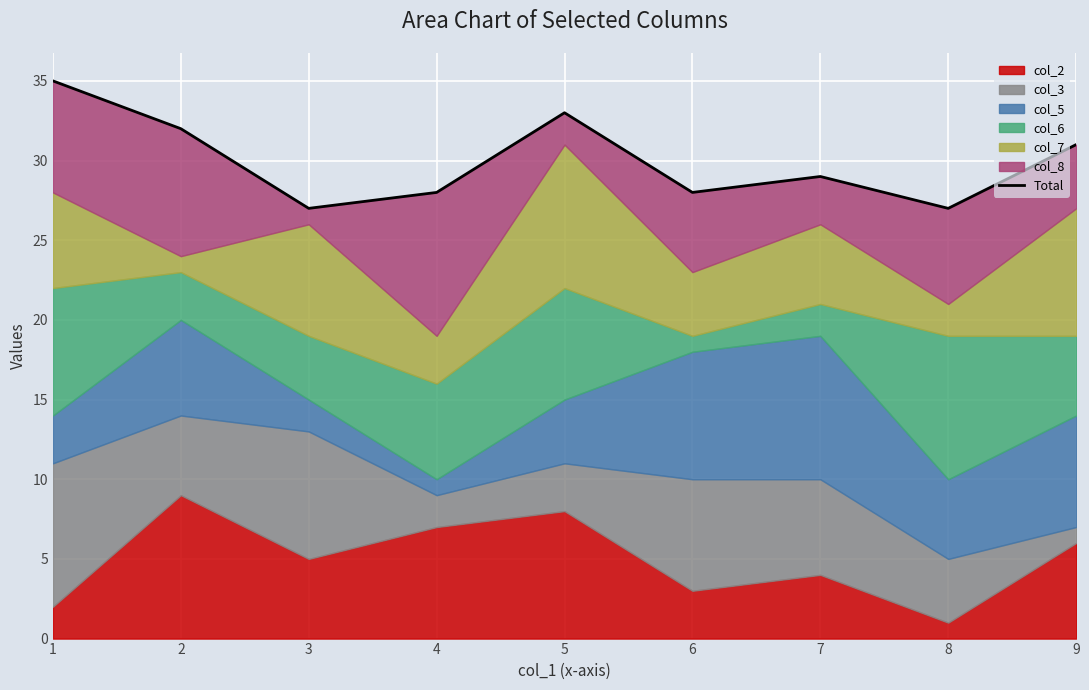

Where does the data first go above 29?

1